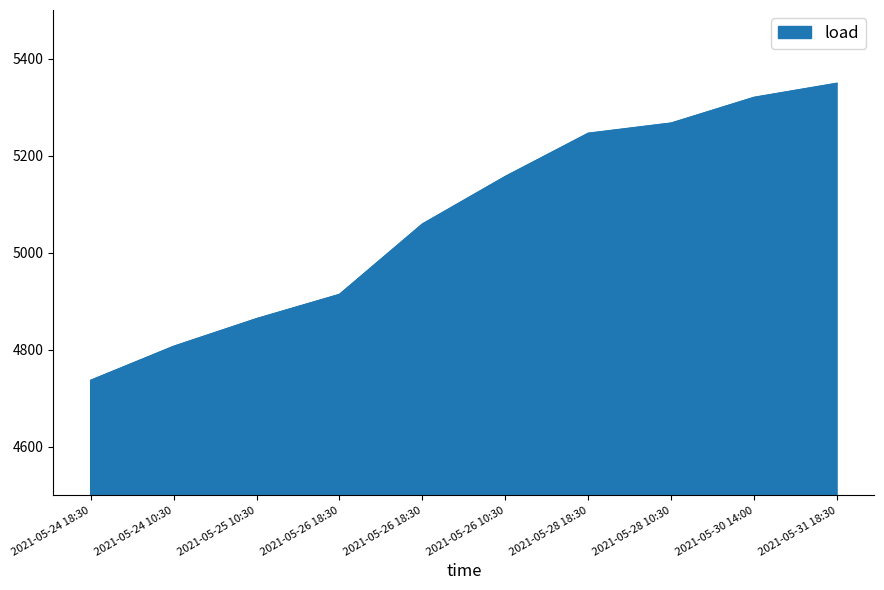

How many lines are shown in the chart?

1